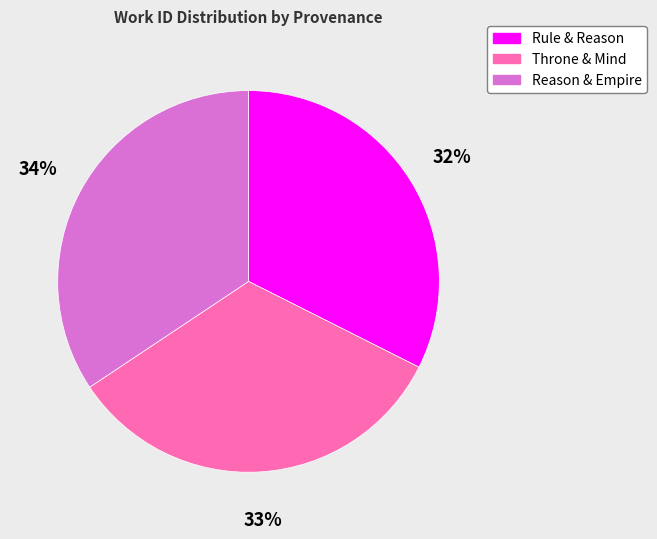

Does any single category account for the majority?

No